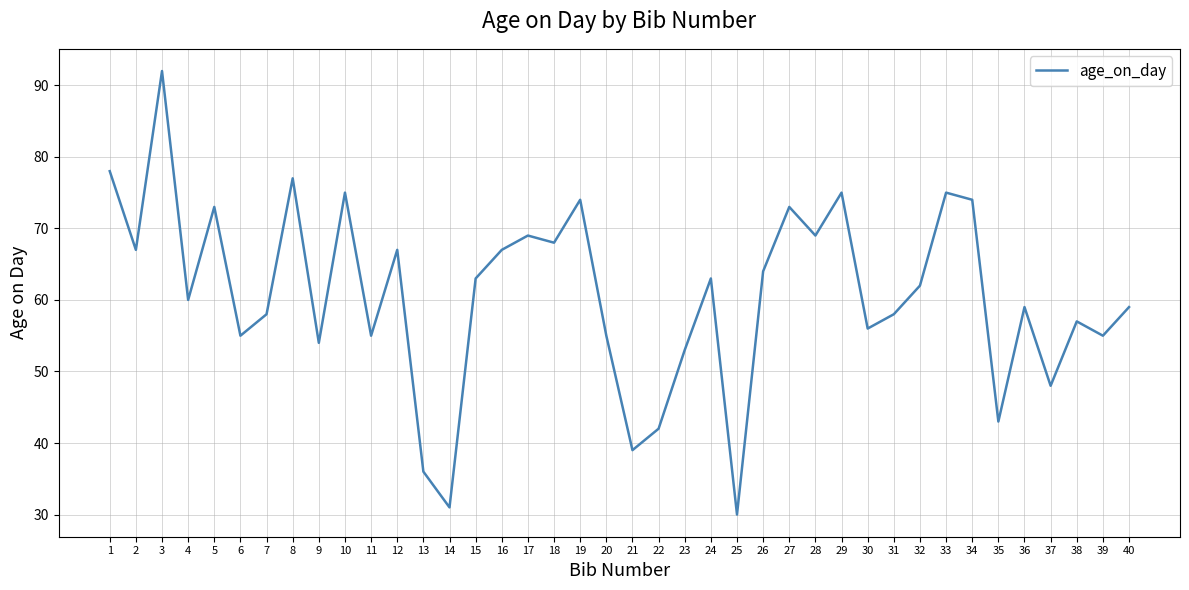

Which label corresponds to the largest value in the chart?

3